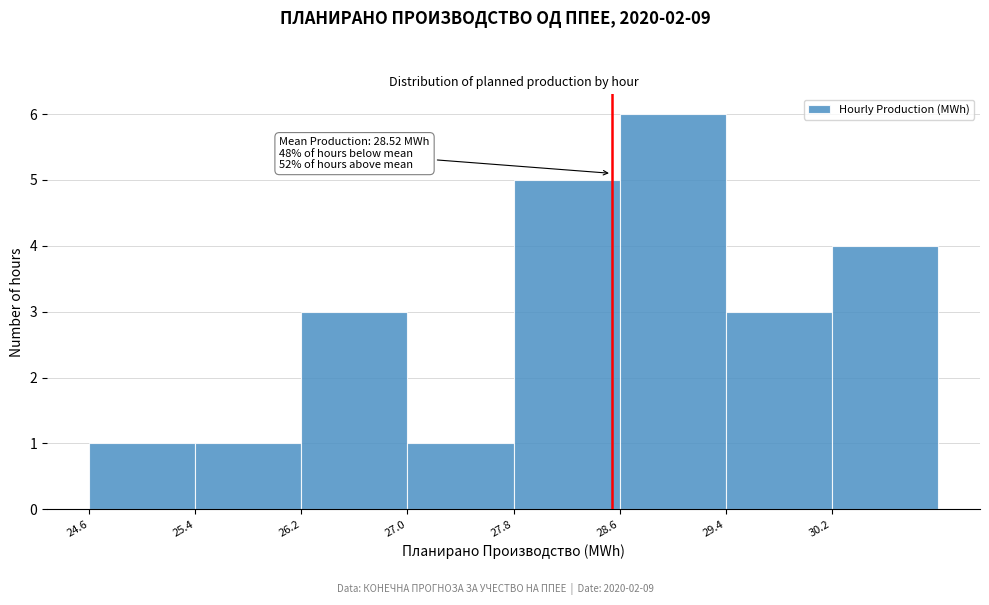

Over which range of the x-axis is the bar tallest?

28.6 to 29.4